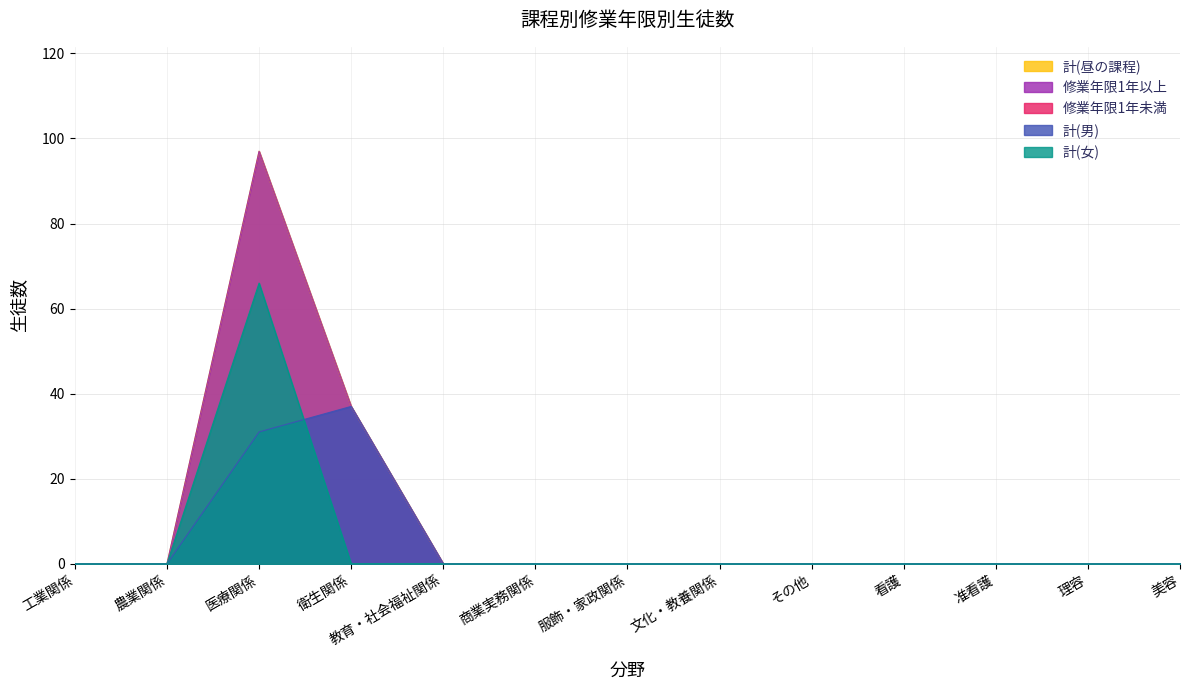

At how many categories does at least one series exceed 2?

2